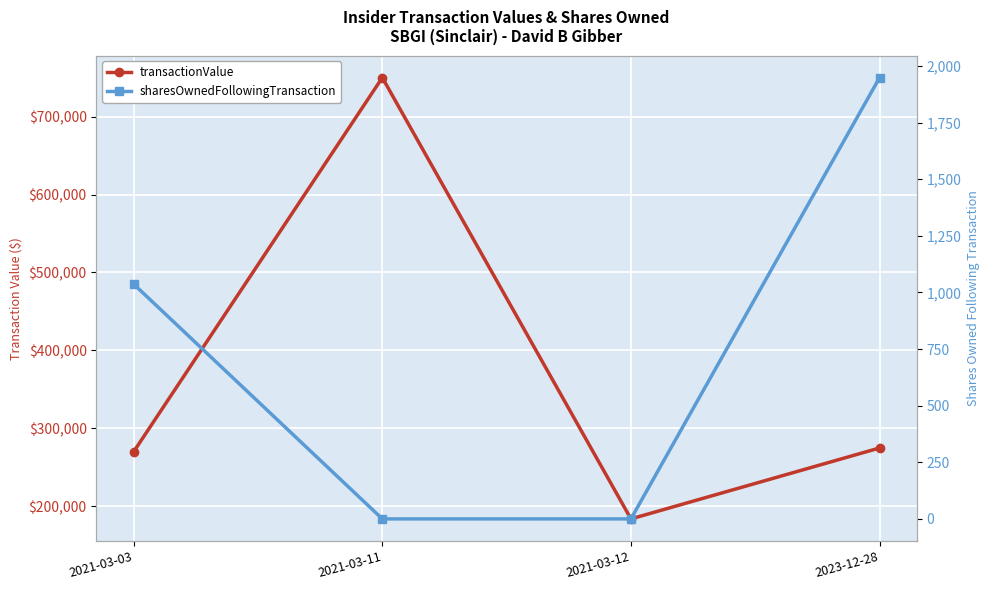

Reading right to left, transcribe all the data shown in this chart.

transactionValue: 2023-12-28=274743	2021-03-12=183746	2021-03-11=749979	2021-03-03=270022
sharesOwnedFollowingTransaction: 2023-12-28=1949	2021-03-12=0	2021-03-11=0	2021-03-03=1037